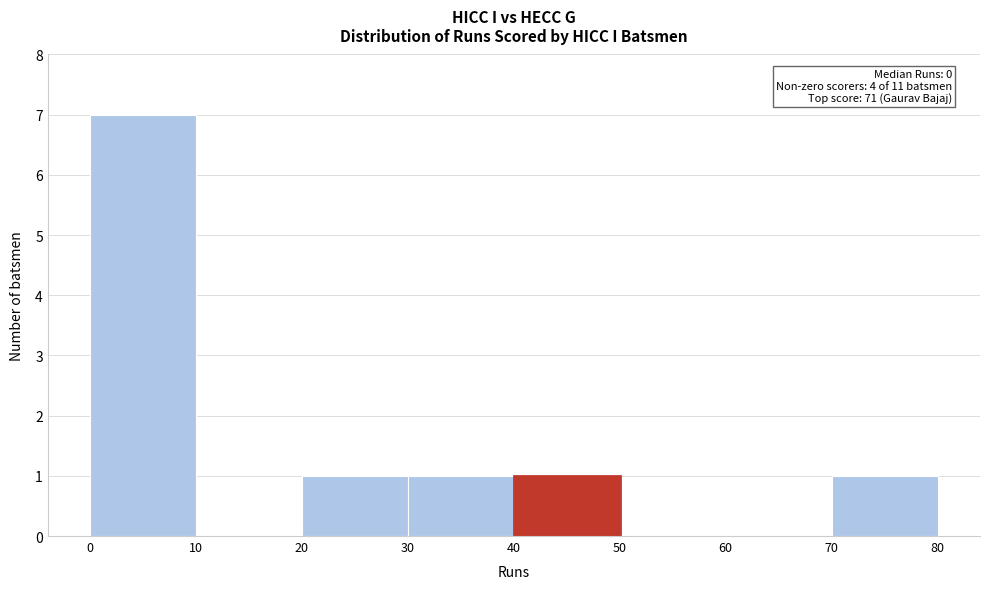

Which range on the x-axis has the tallest bar?

0 to 10